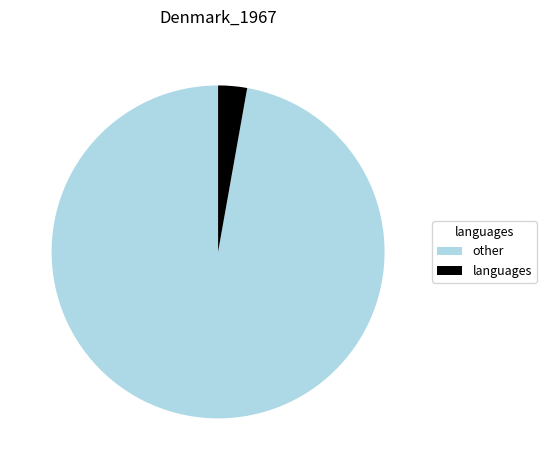

Combined, do other and languages account for over 50%?

Yes